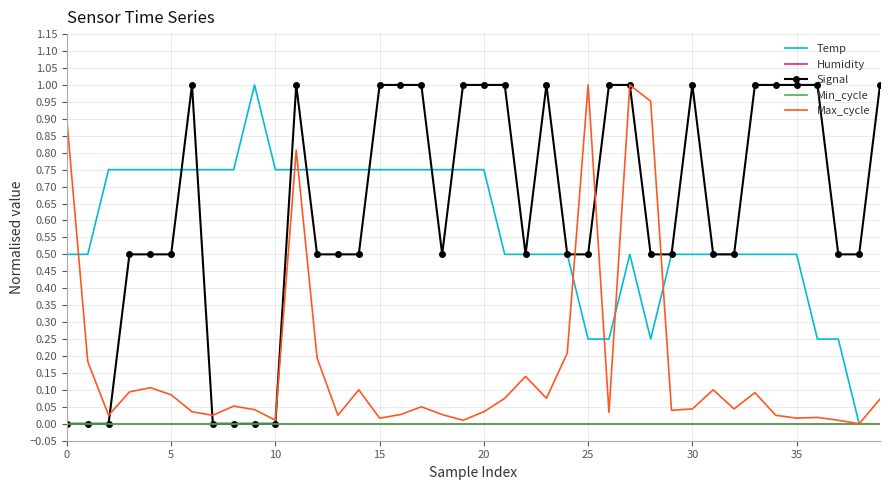

Where is the first local maximum for Temp?

9